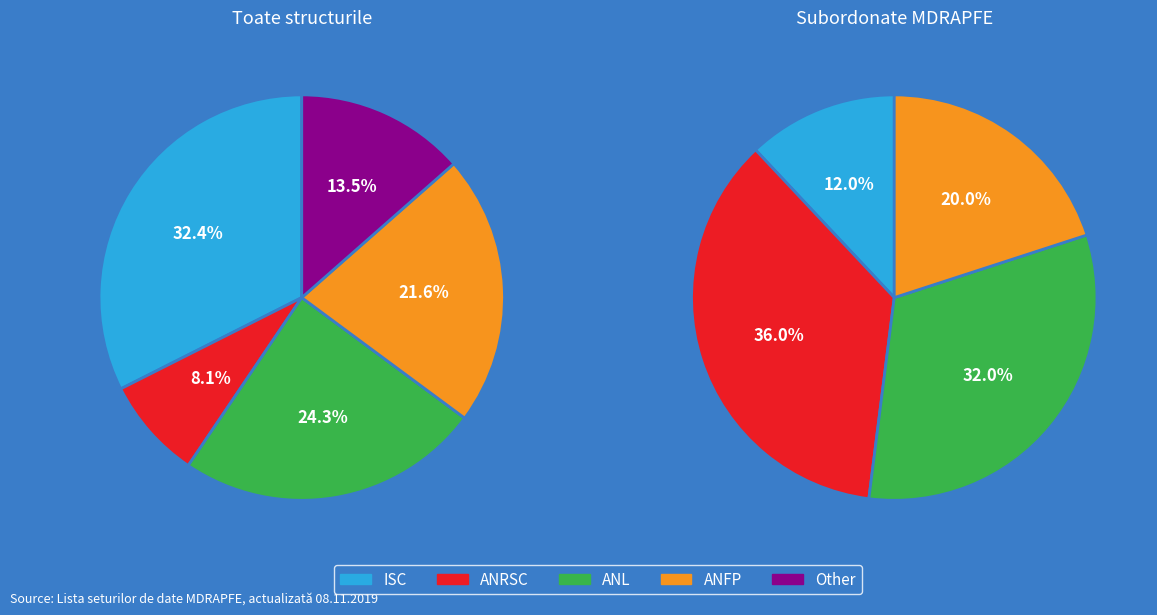

The ANFP slice represents 22% of the pie. True or false?

True